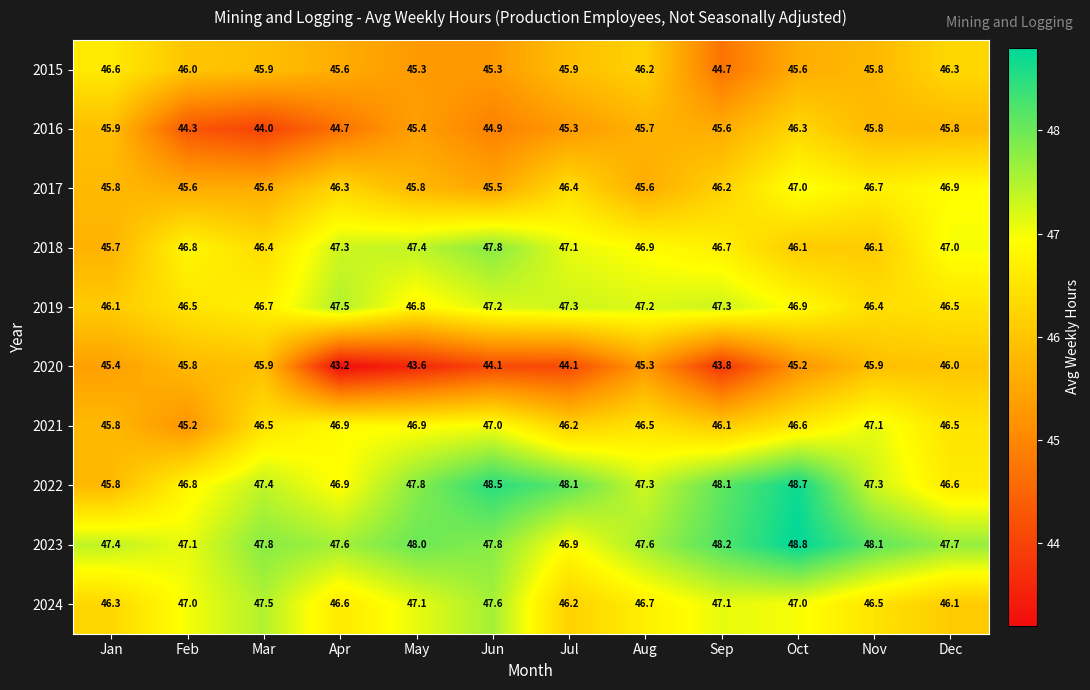

Is the value of 2023 at Mar greater than the value of 2020 at Oct?

Yes